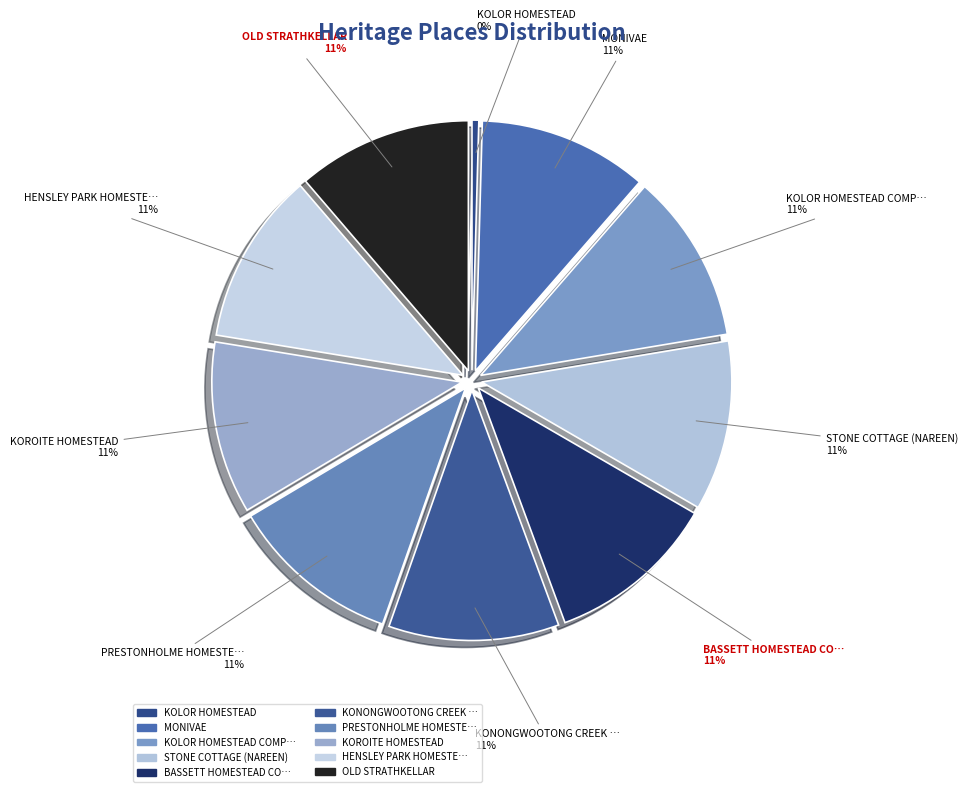

What is the ratio of the value at OLD STRATHKELLAR to the value at MONIVAE?

1.0